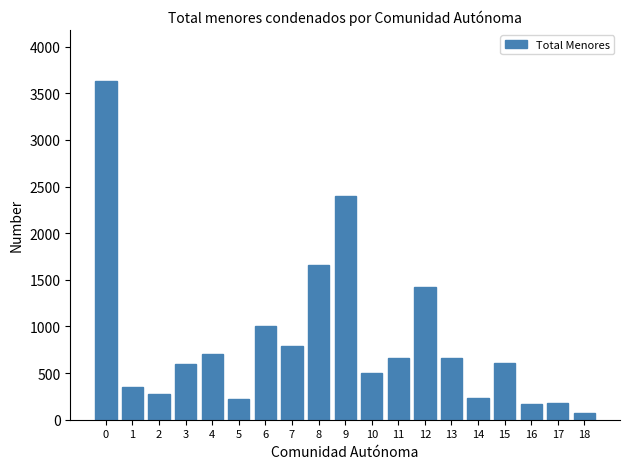

What is the change in value from 12 to 13?

-755